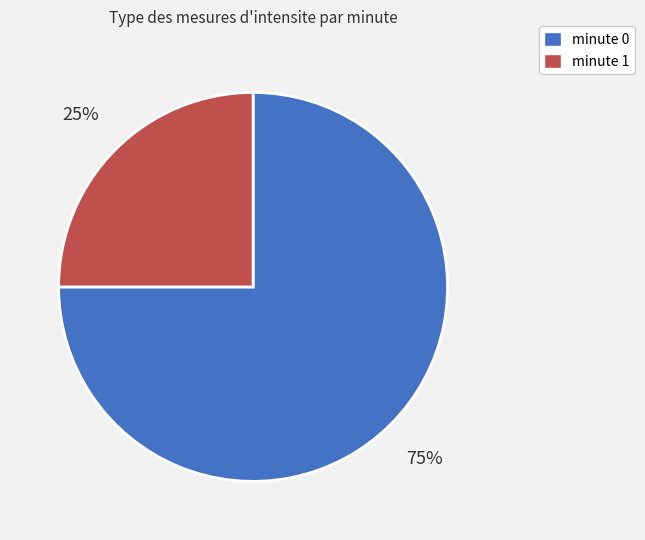

To the nearest percent, what is the difference between the largest and smallest slice percentages?

50%